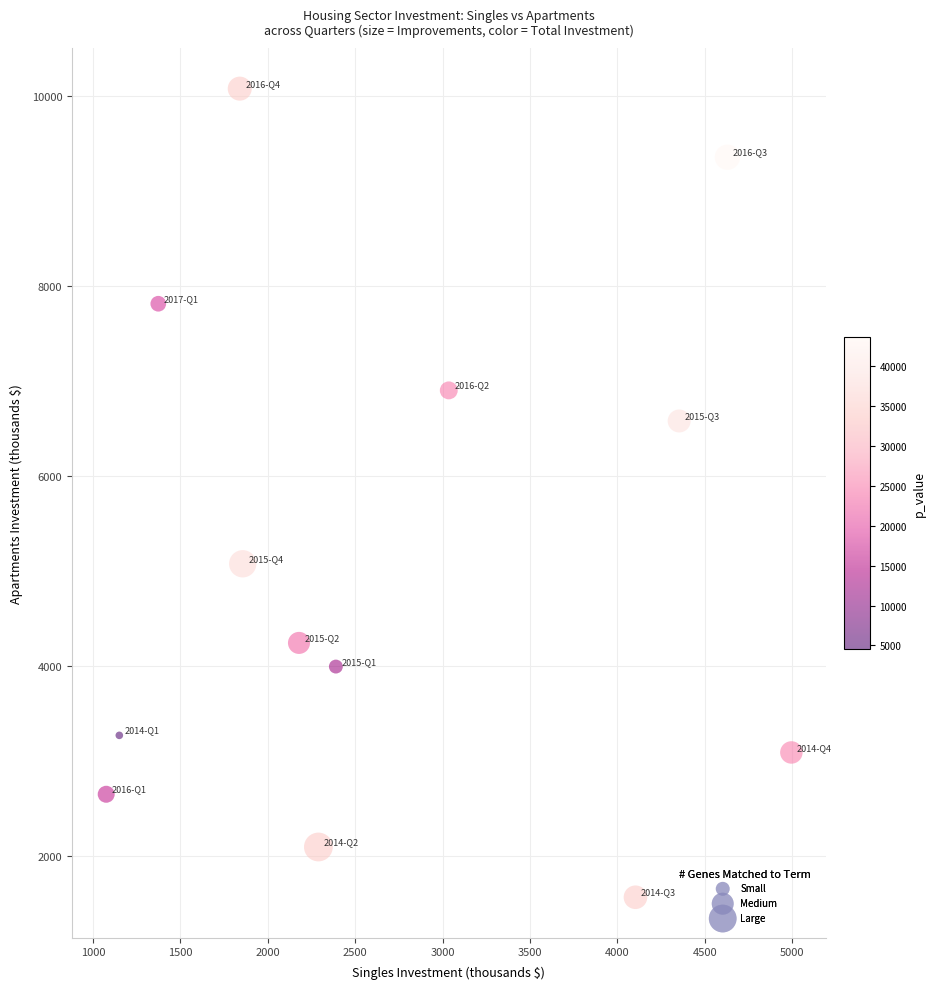

What is the range of Y values (max minus min)?

8511